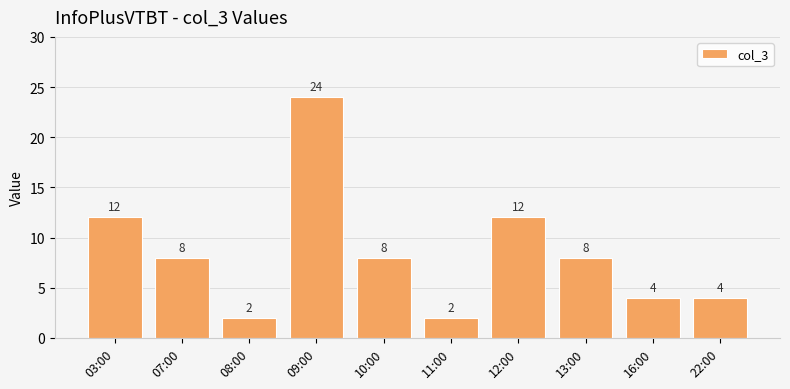

How many categories are shown in the chart?

10